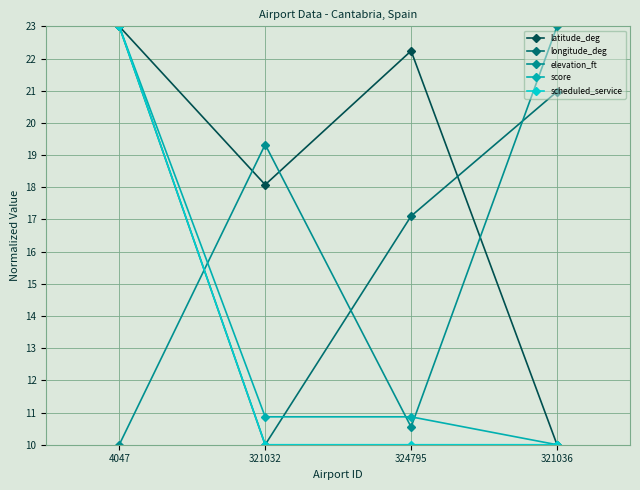

What is the label of the 1st point from the right?

321036